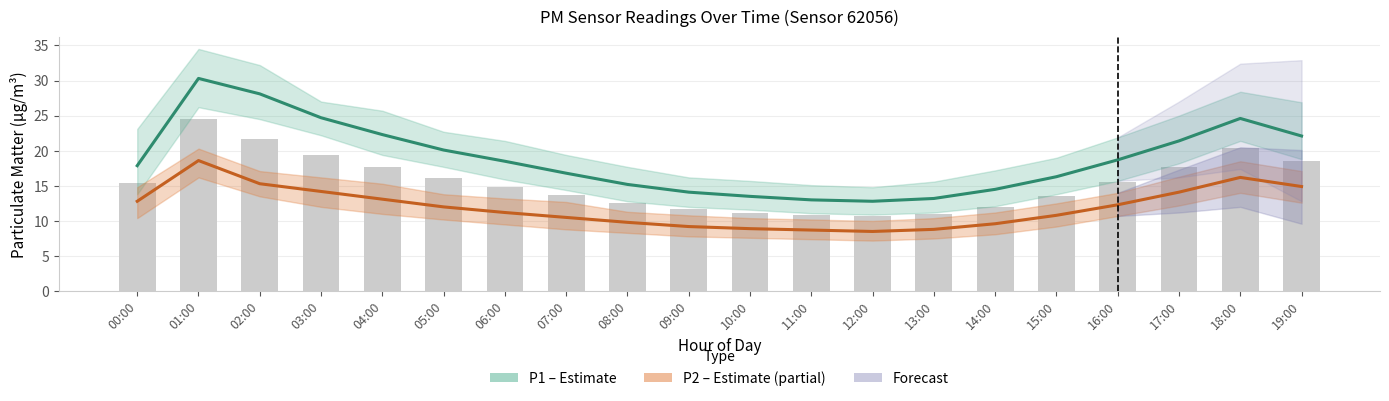

List the series in order of their peak value, highest first.

P1 (PM10 Estimate), P2 (PM2.5 Estimate)